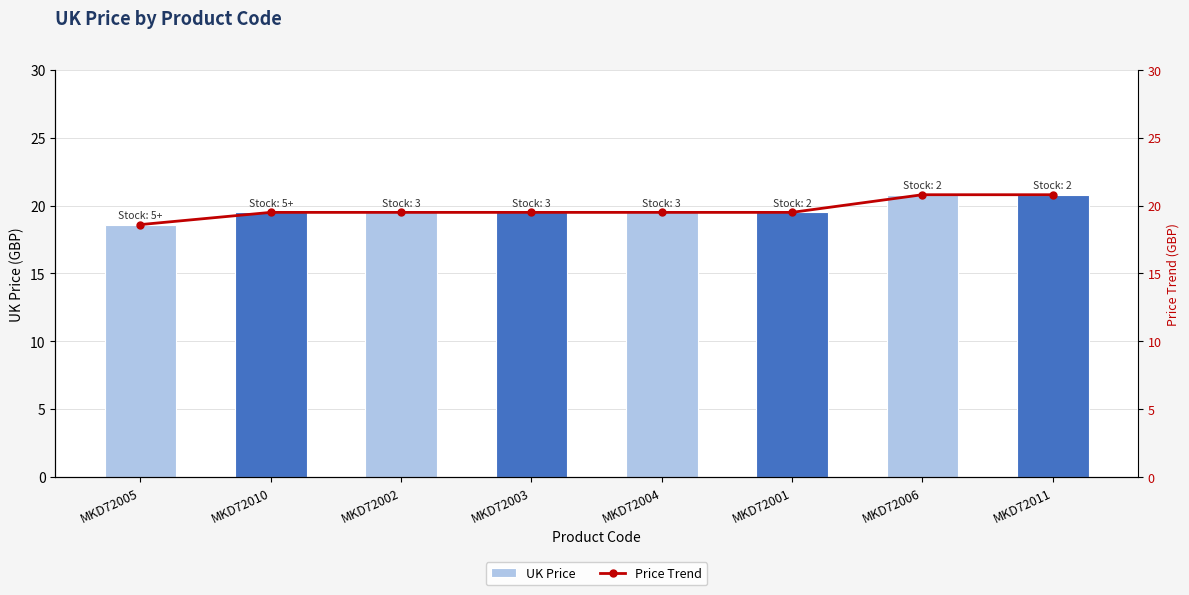

What is the value of the Price Trend bar at the 6th from the left?

19.5